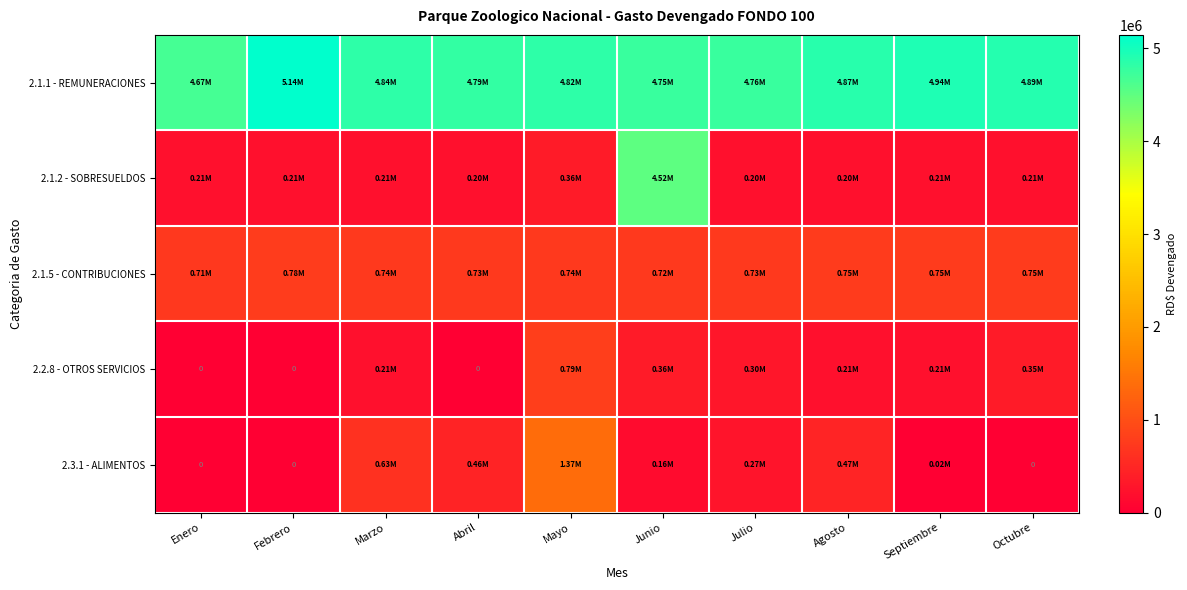

What is the difference between the second highest and minimum values in the 2.2.8 - OTROS SERVICIOS series?

356370.0